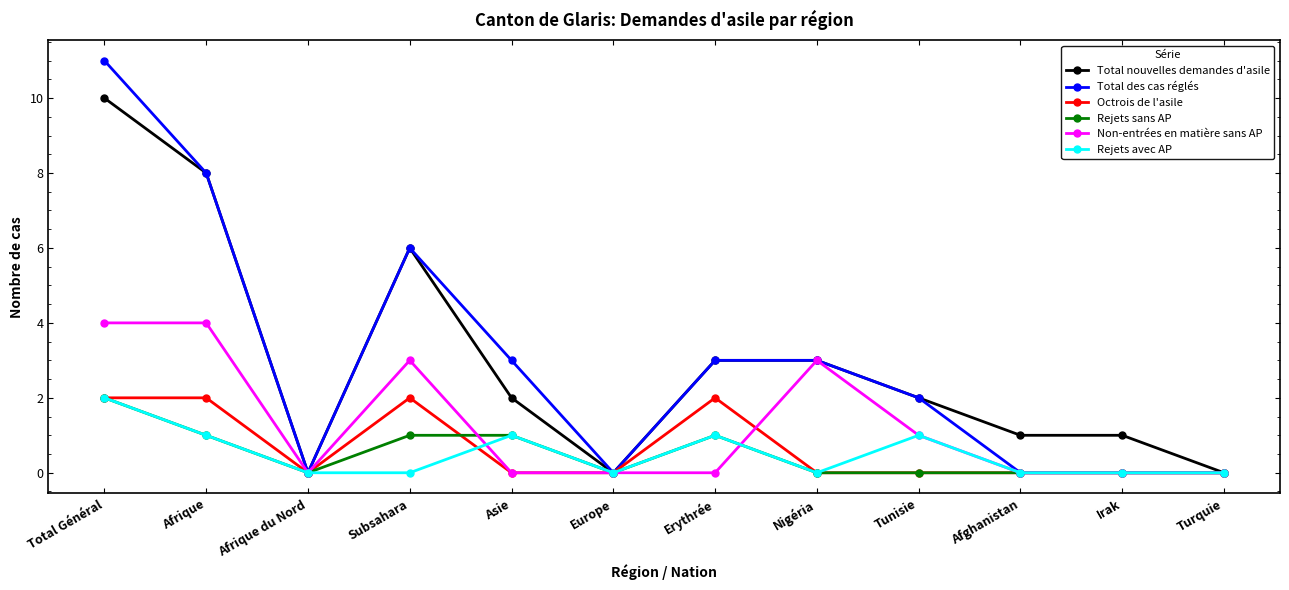

Reading left to right, extract all data points from this chart.

Total nouvelles demandes d'asile: 10	8	0	6	2	0	3	3	2	1	1	0
Total des cas réglés: 11	8	0	6	3	0	3	3	2	0	0	0
Octrois de l'asile: 2	2	0	2	0	0	2	0	0	0	0	0
Rejets sans AP: 2	1	0	1	1	0	1	0	0	0	0	0
Non-entrées en matière sans AP: 4	4	0	3	0	0	0	3	1	0	0	0
Rejets avec AP: 2	1	0	0	1	0	1	0	1	0	0	0